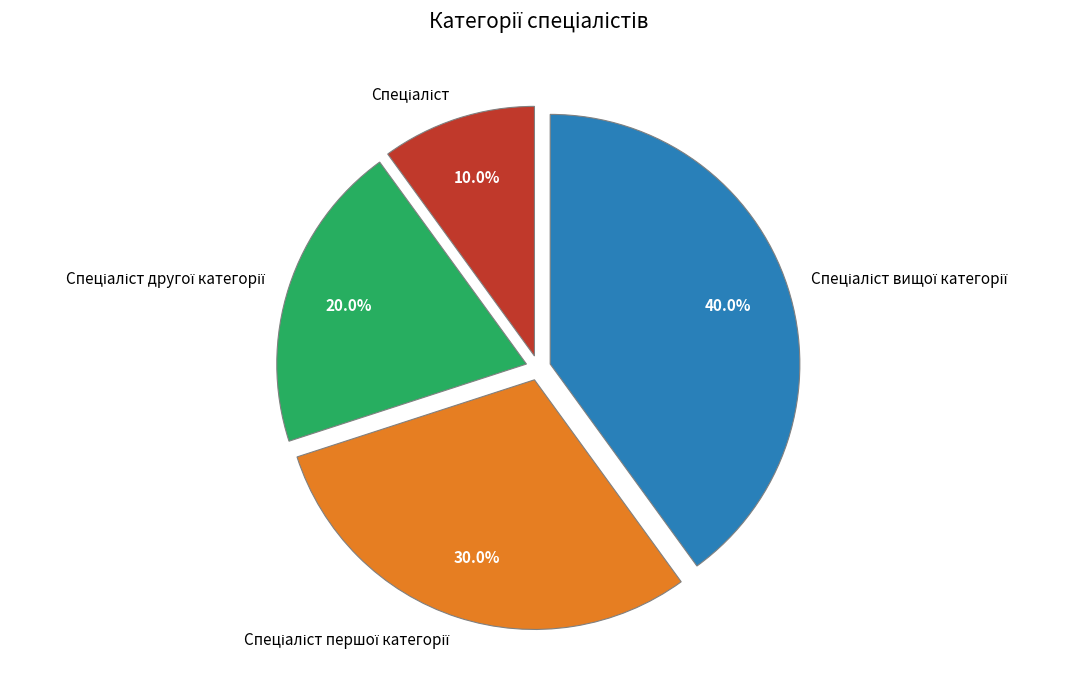

Does any single category account for the majority?

No